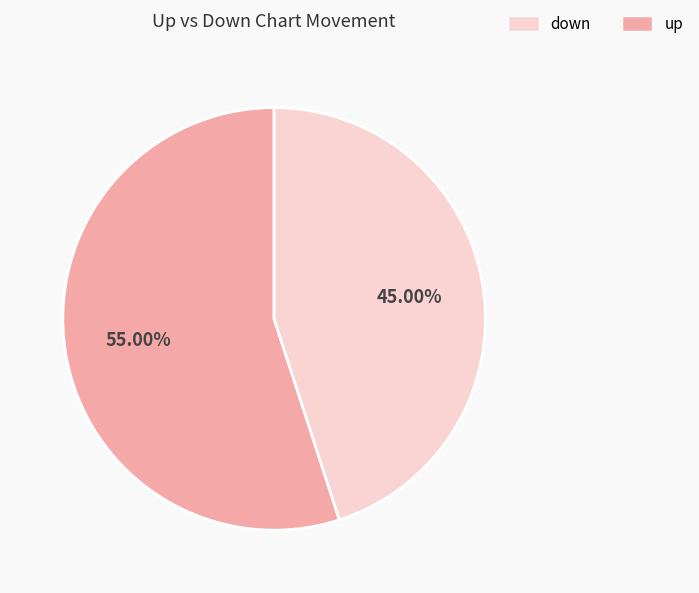

Count the number of slices in the pie.

2